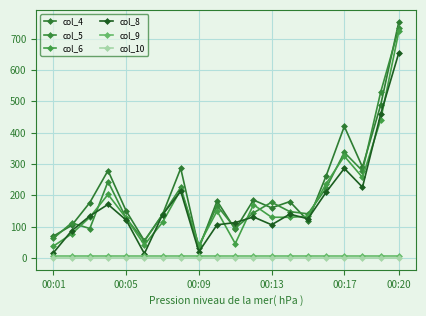

How many data points does each series have?

20